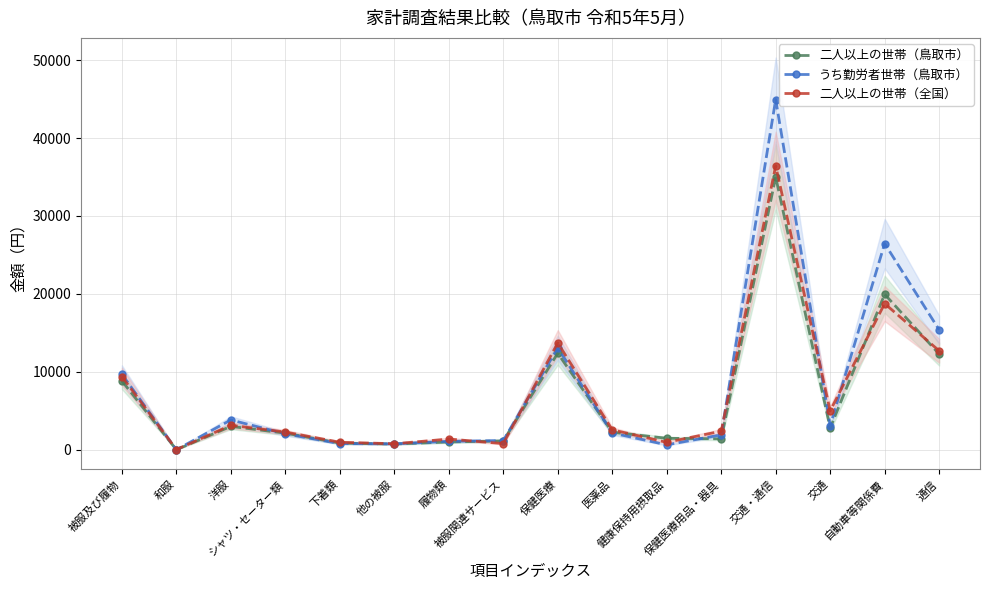

How many values in the うち勤労者世帯（鳥取市） series are below 2148?

8